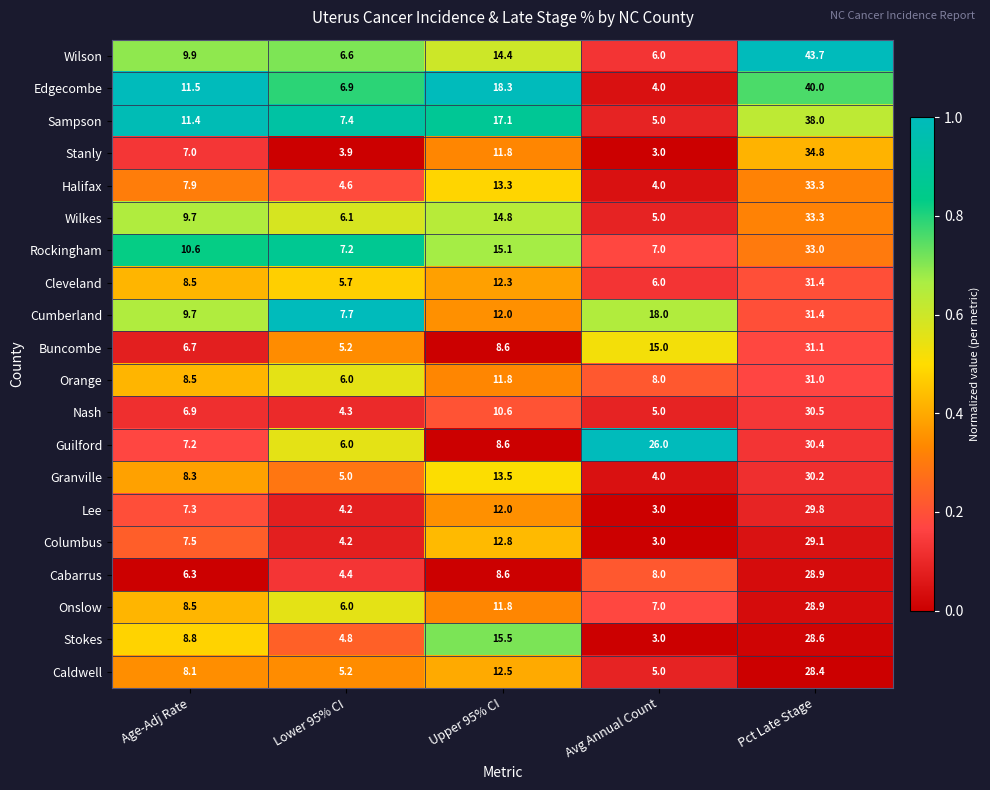

What is the average value of the Wilson series?

16.1